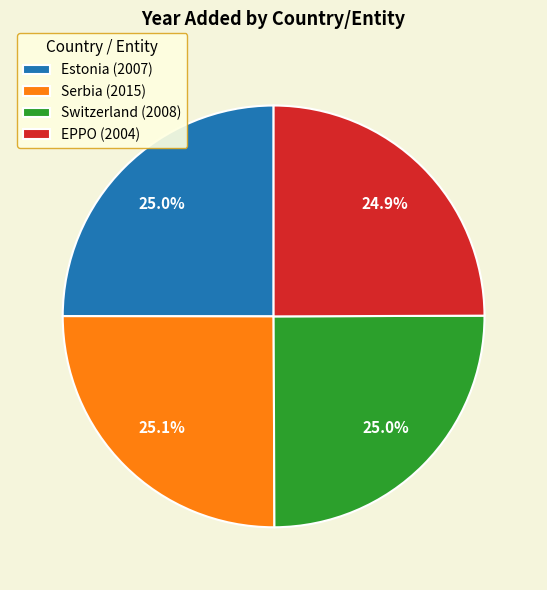

What percentage do Serbia and Switzerland together represent?

50.1%